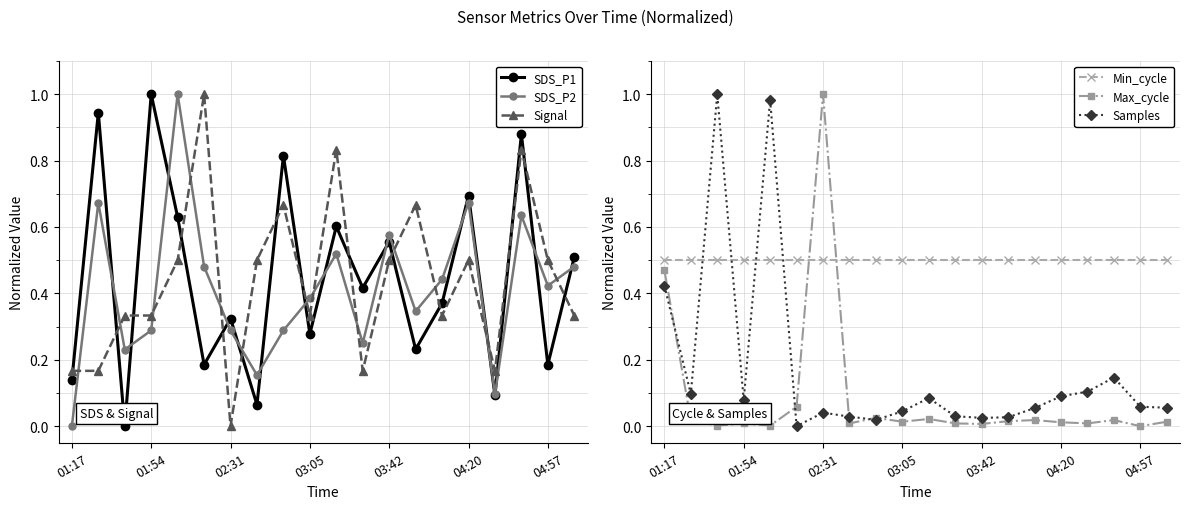

At how many categories does at least one series exceed 0?

20